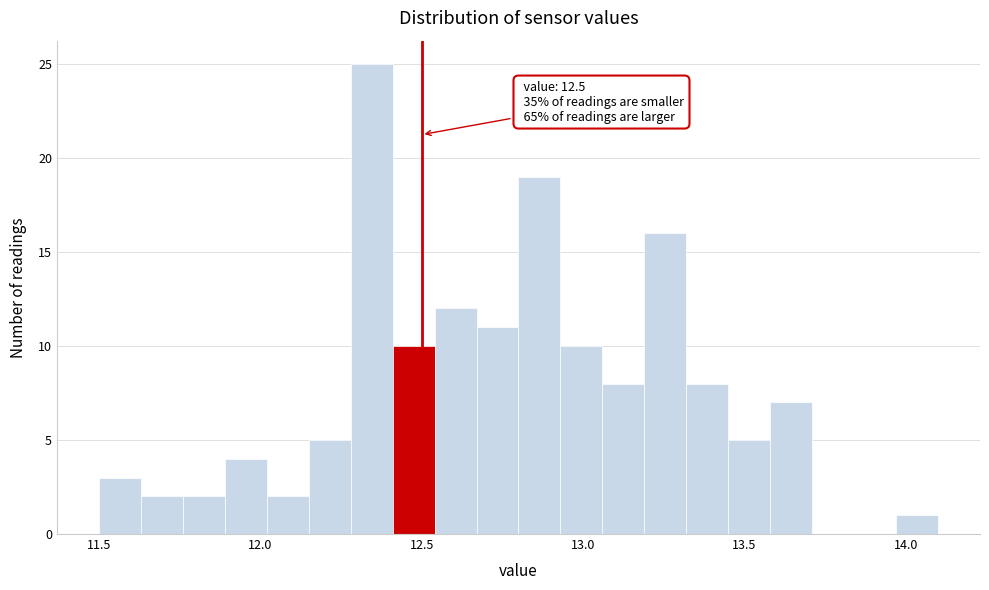

Read against the x-axis, roughly where is the centre of the tallest bar?

12.35